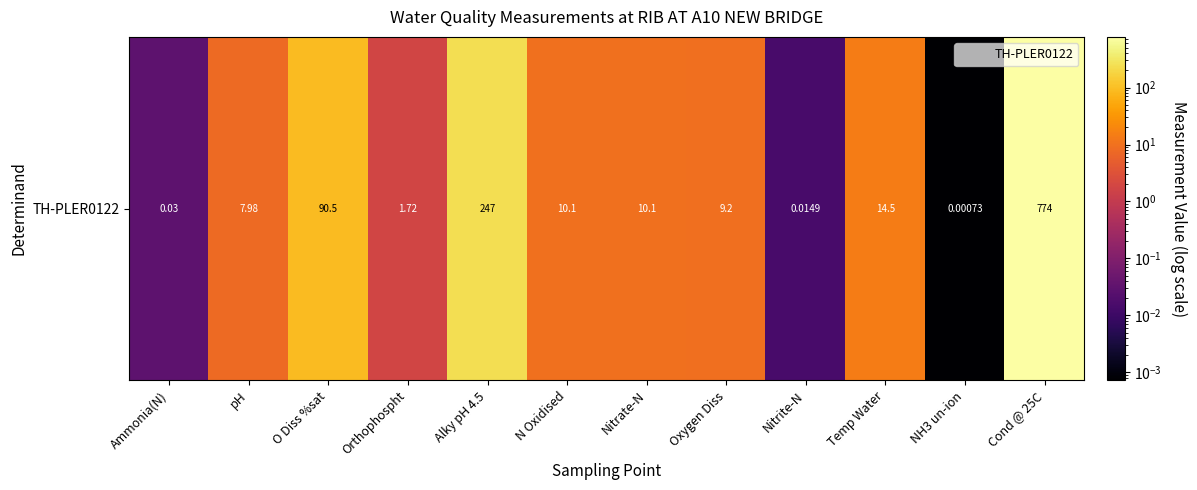

Reading left to right, what are all the values shown in this chart?

Ammonia(N)=0.0	pH=8.0	O Diss %sat=90.5	Orthophospht=1.7	Alky pH 4.5=247.0	N Oxidised=10.1	Nitrate-N=10.1	Oxygen Diss=9.2	Nitrite-N=0.0	Temp Water=14.5	NH3 un-ion=0.0	Cond @ 25C=774.0